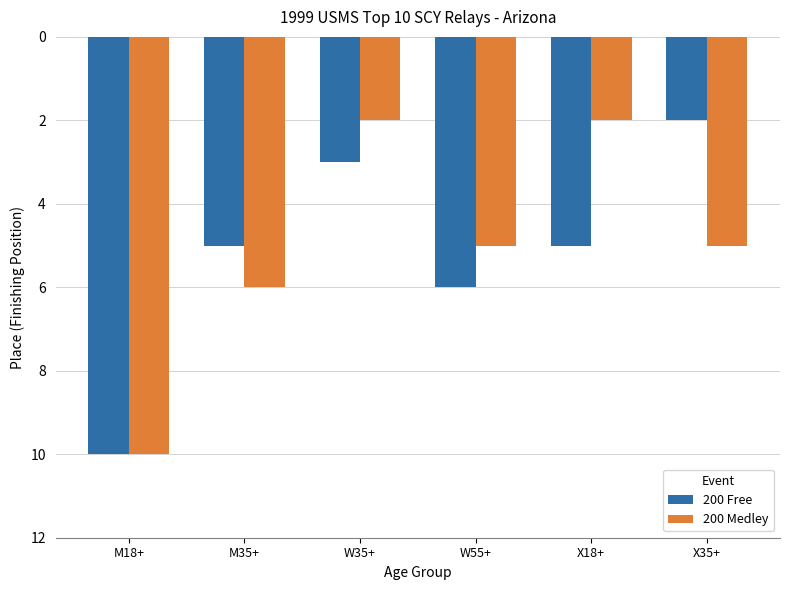

How many categories are shown in the chart?

6